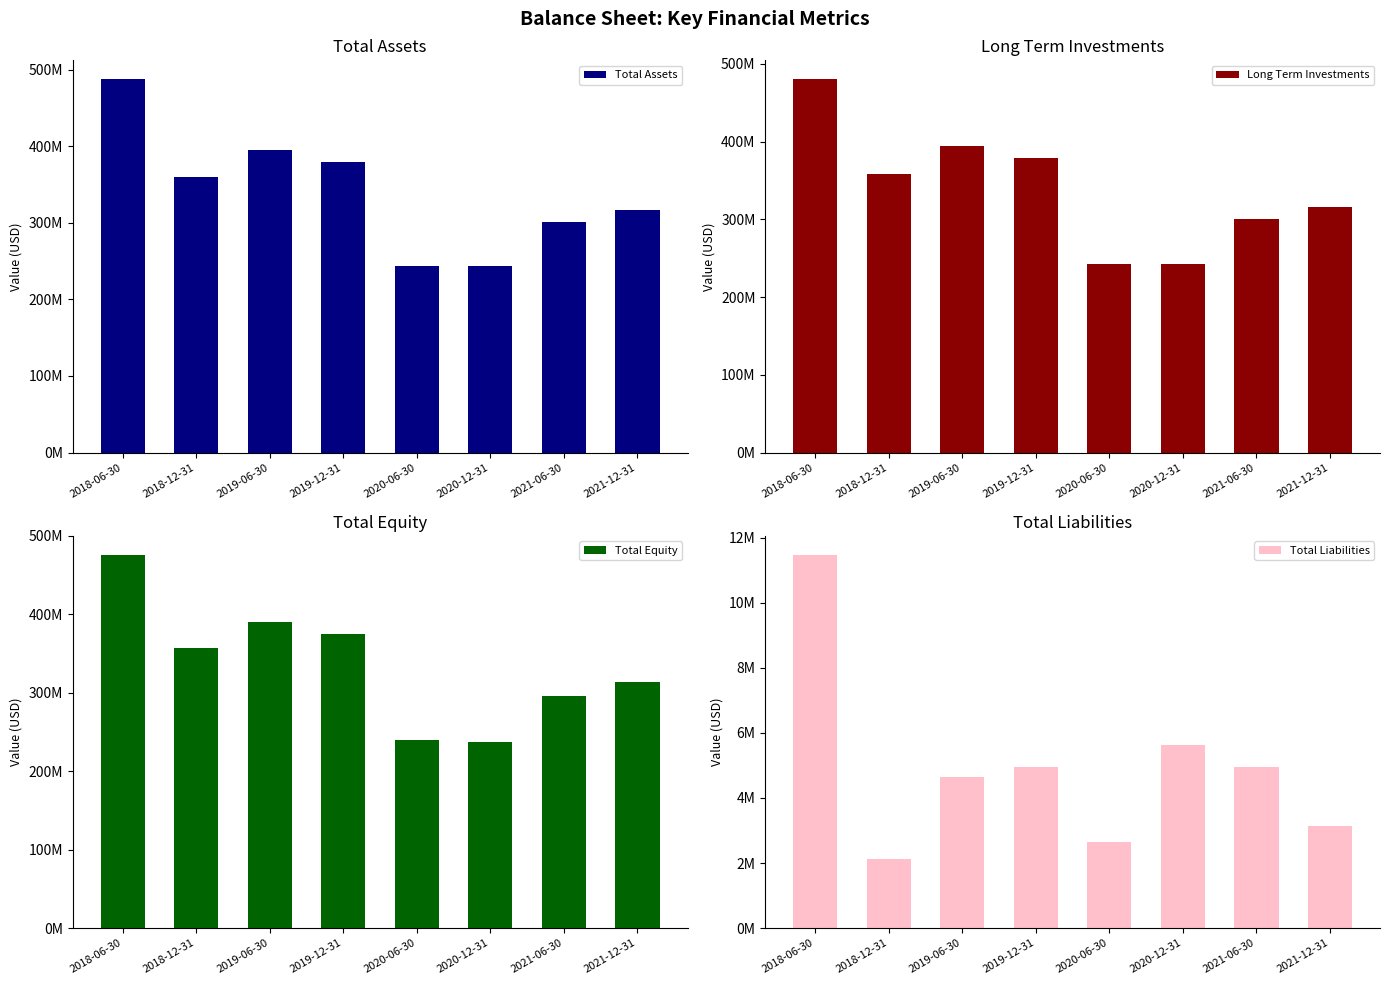

Which series changed the most between 2019-12-31 and 2020-06-30?

Long Term Investments